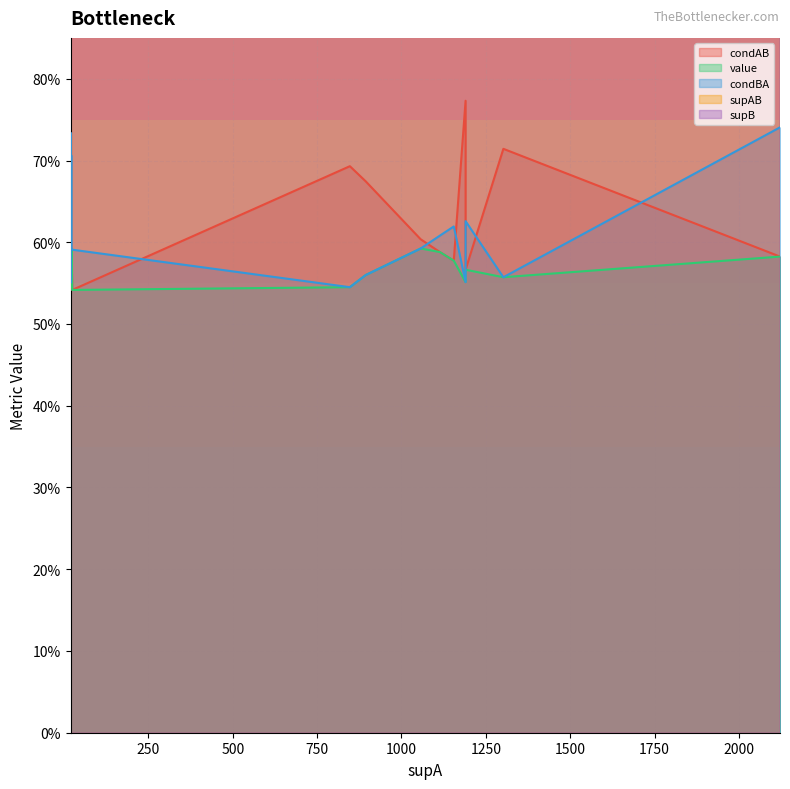

What is the sum of all value values?

12.0